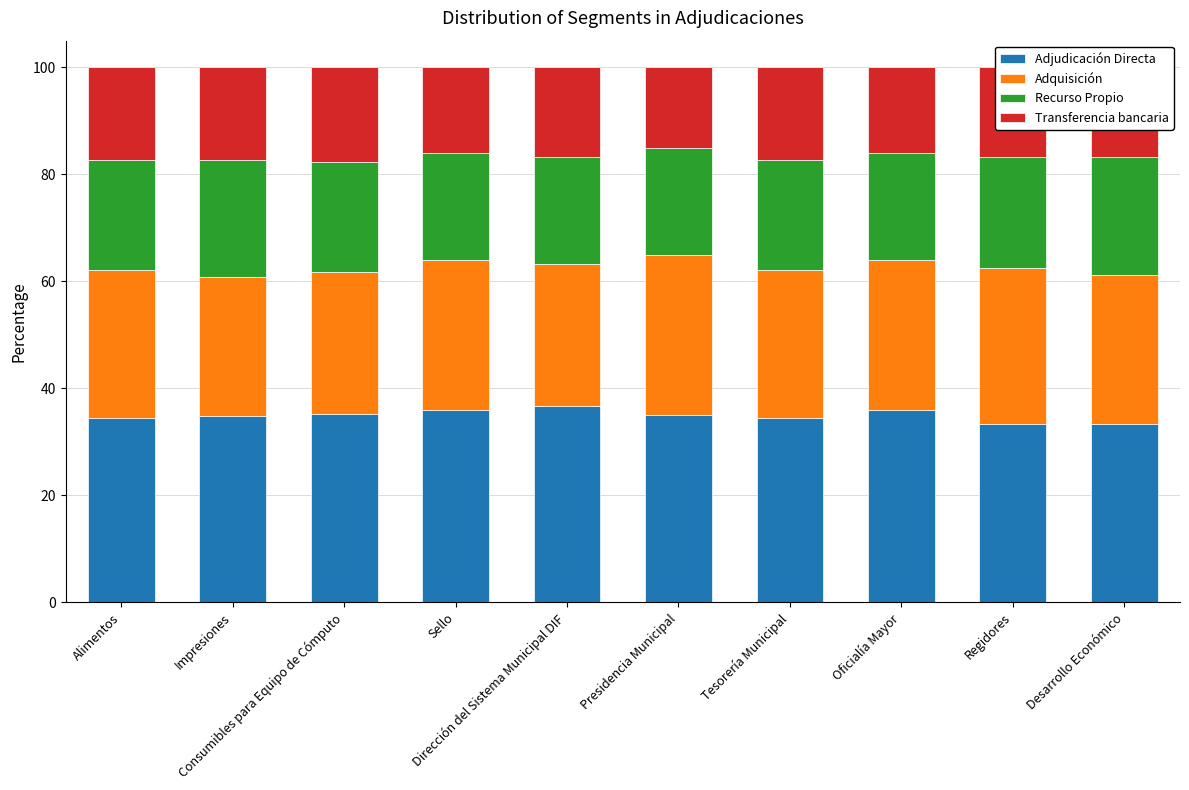

What is the lowest value of the Adjudicación Directa series?

33.3